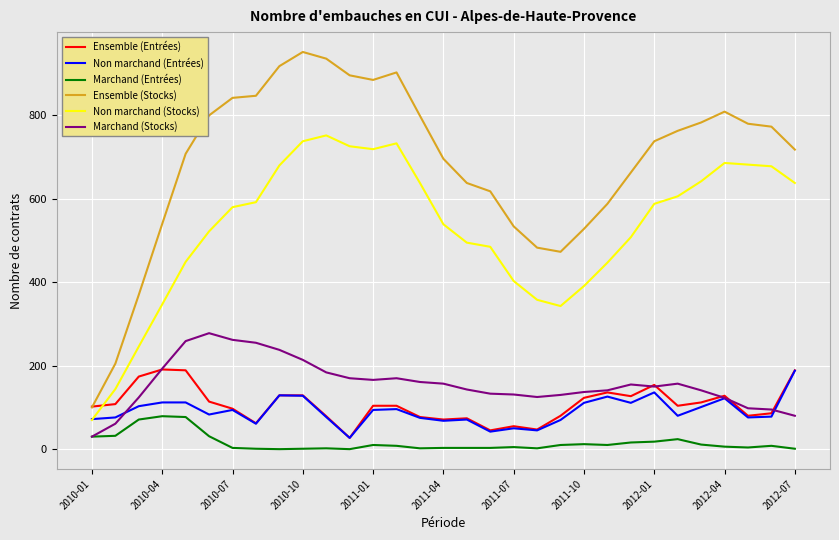

True or false: Non marchand (Stocks) and Marchand (Entrées) cross at least once.

False